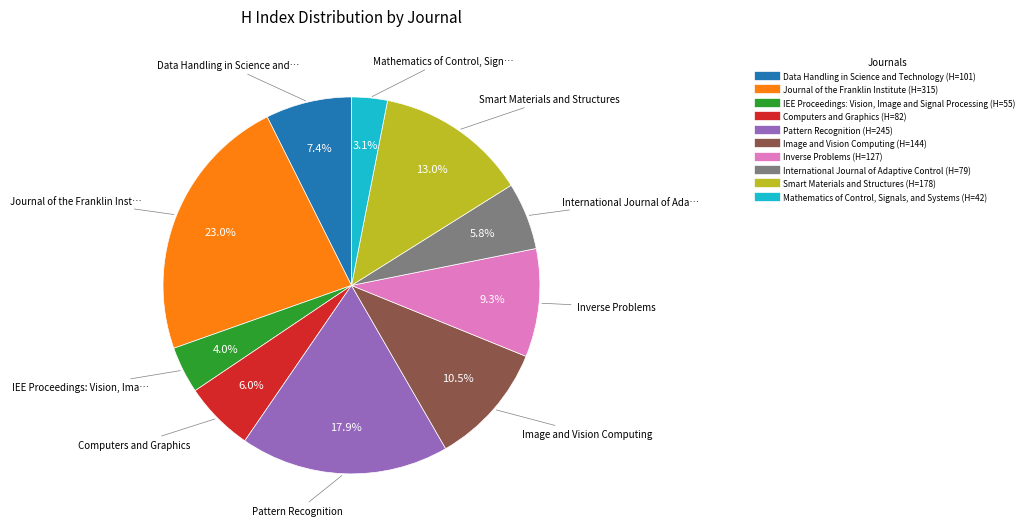

Count the number of slices in the pie.

10